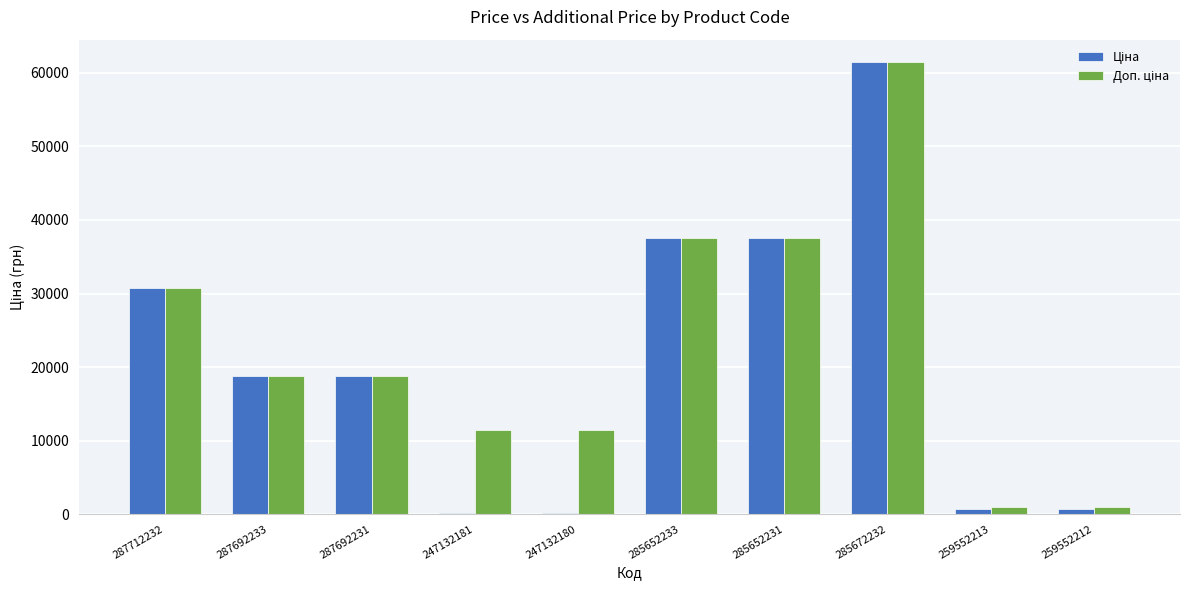

What is the maximum value shown in the chart?

61434.3